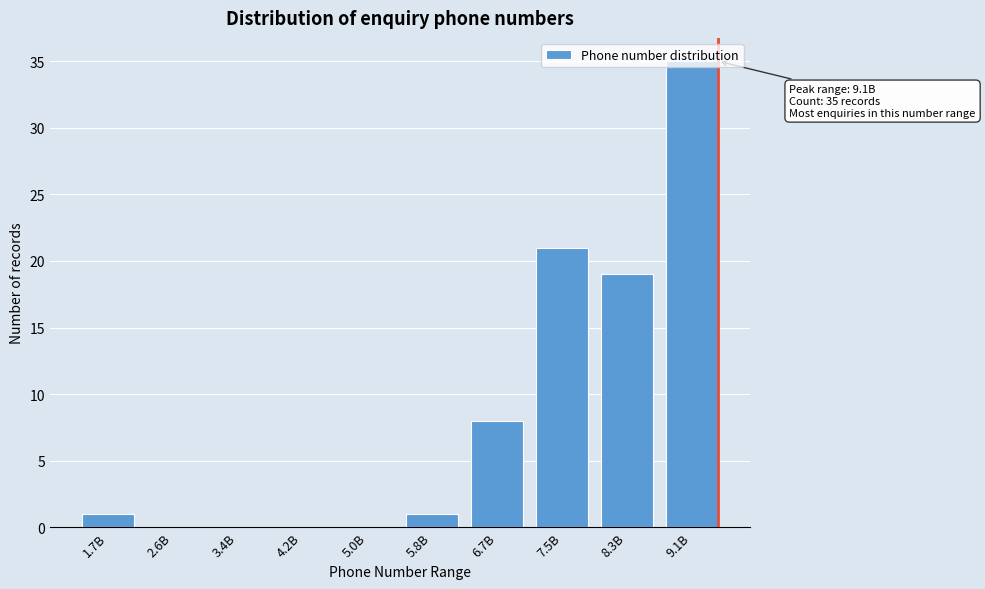

What is the sum of all values?

85